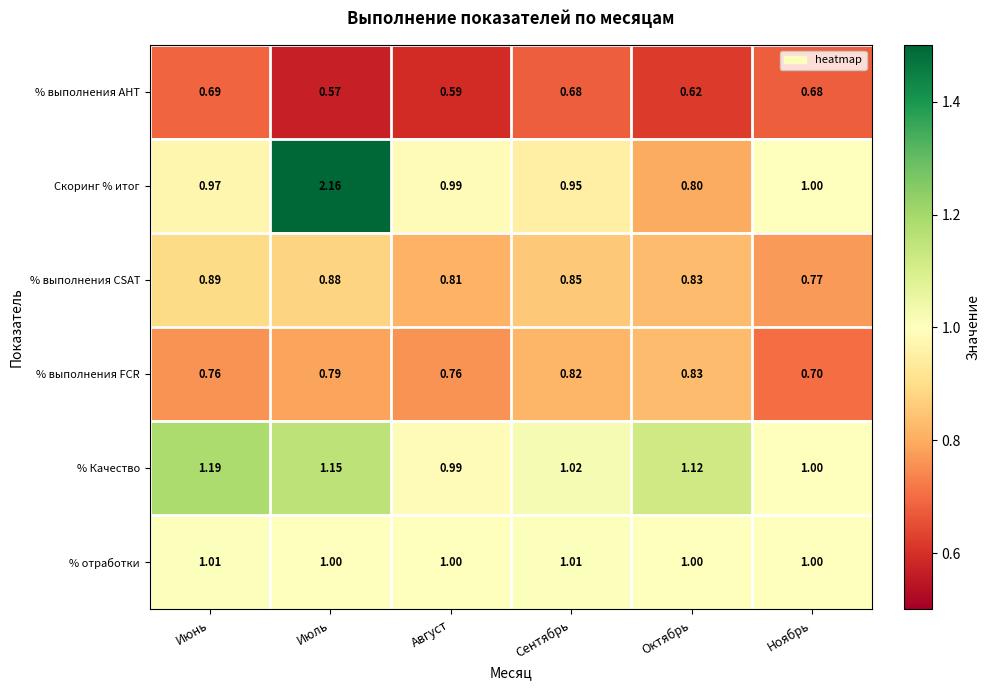

Rank the series by their maximum value, from lowest to highest.

% выполнения АНТ, % выполнения FCR, % выполнения CSAT, % отработки, % Качество, Скоринг % итог